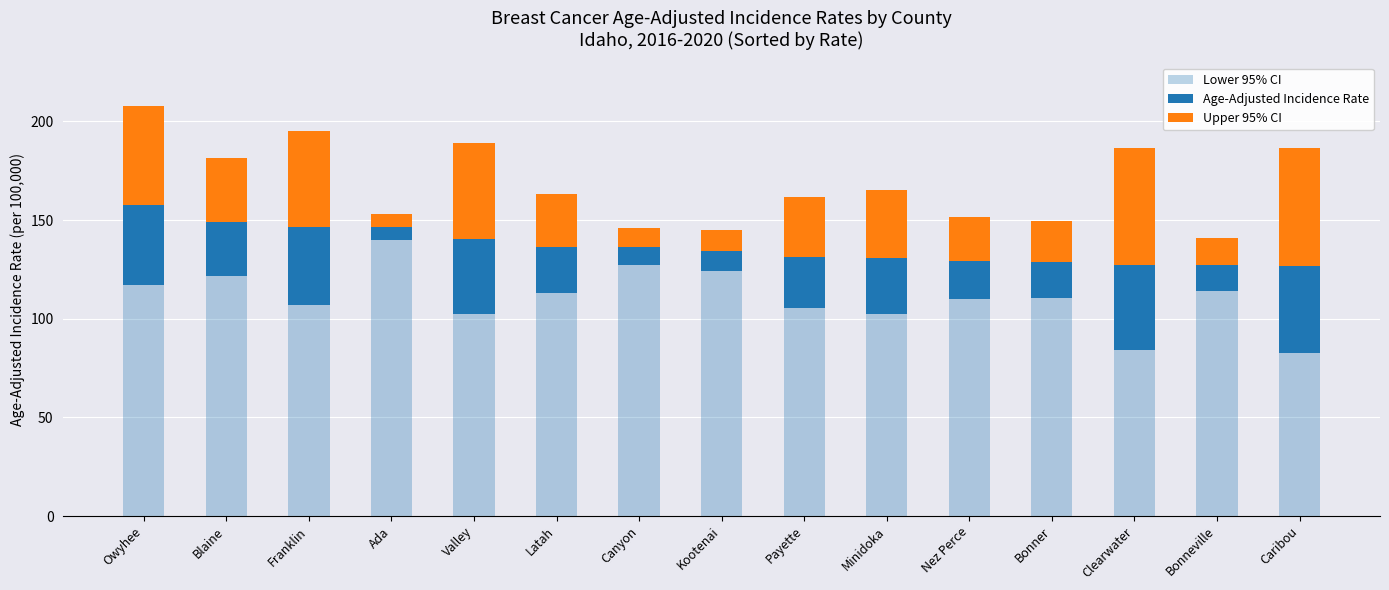

What is the total value across all series at Canyon?

146.2